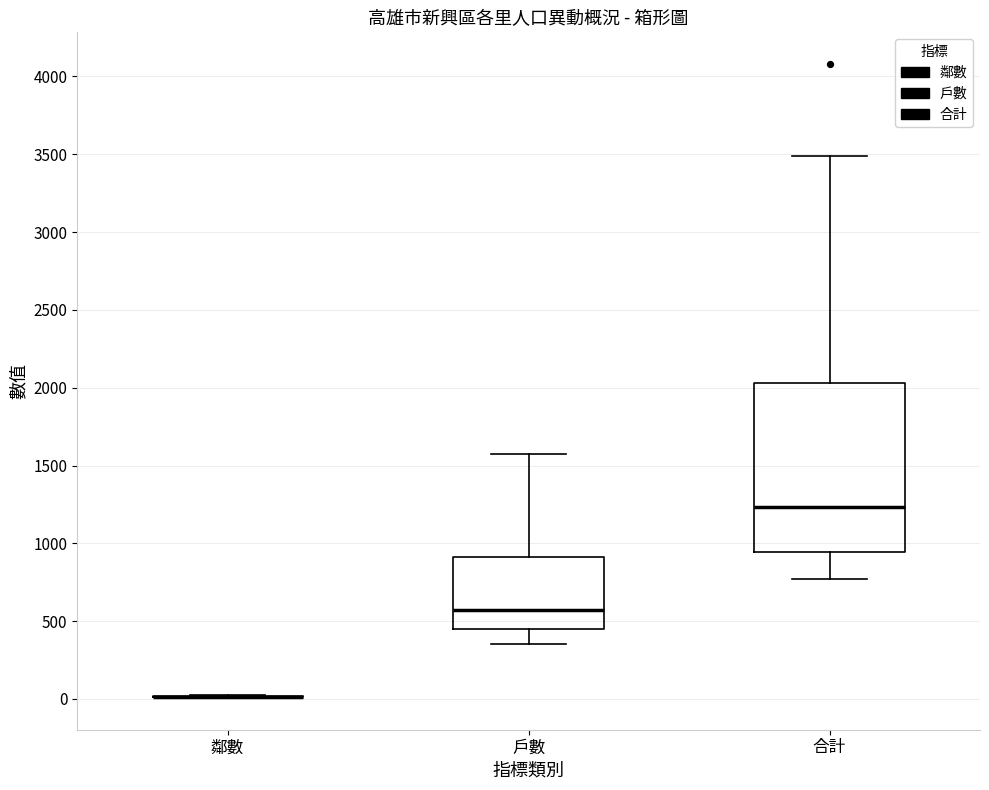

Reading left to right, transcribe this box plot: for each box, give where its median line is, the range the box spans, and where its two whiskers end, as read against the y-axis. The values are not printed on the chart, so give them approximately, as read against the axis.

鄰數: box collapsed to a line at 0, whiskers 0 to 0
戶數: median 550, box 450 to 900, whiskers 350 to 1600
合計: median 1250, box 950 to 2050, whiskers 750 to 3500